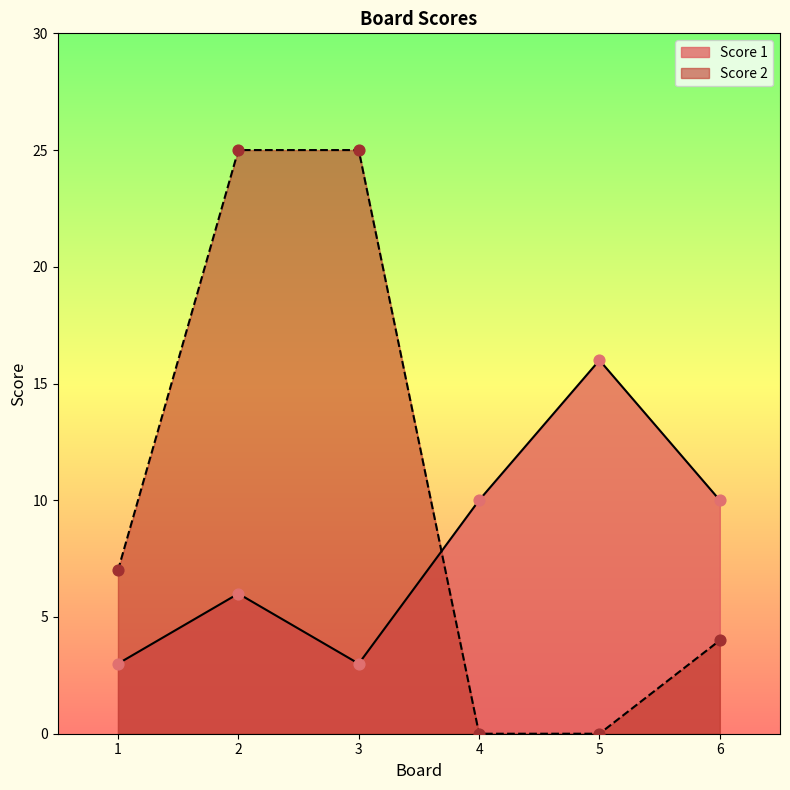

What is the total value across all series at 2?

31